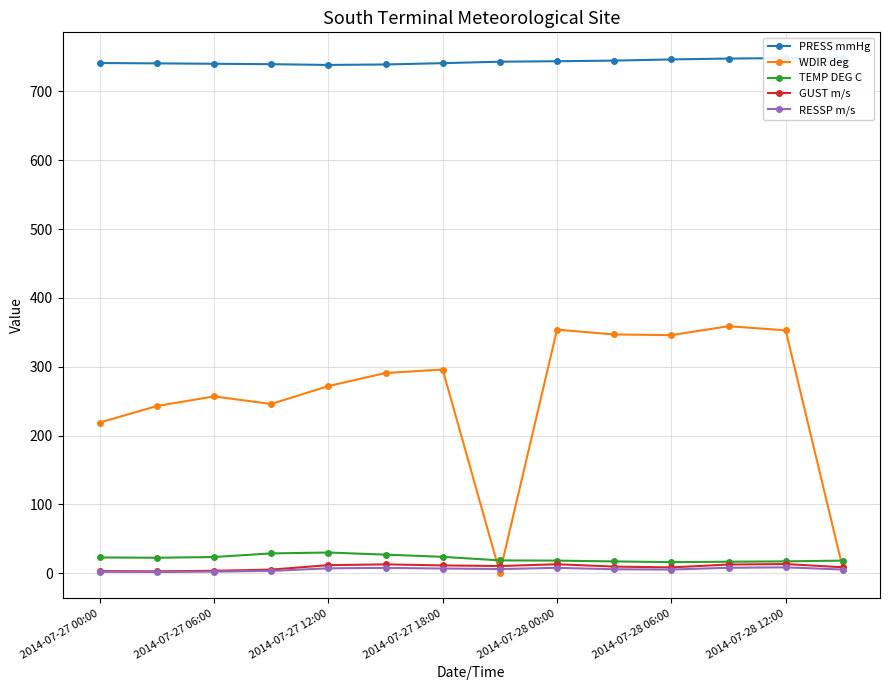

Which series has the largest total across all categories?

PRESS mmHg